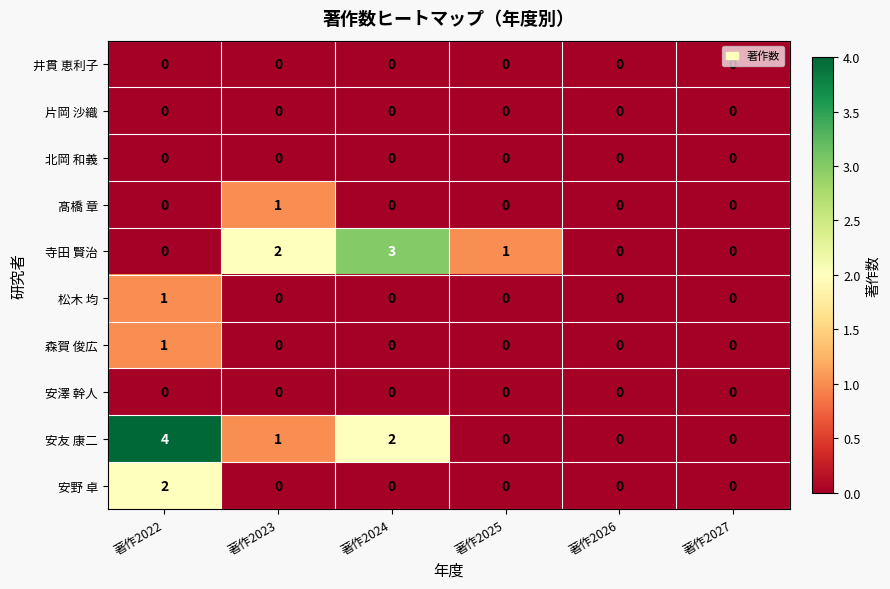

Which category has the highest value in the 安友 康二 series?

著作2022